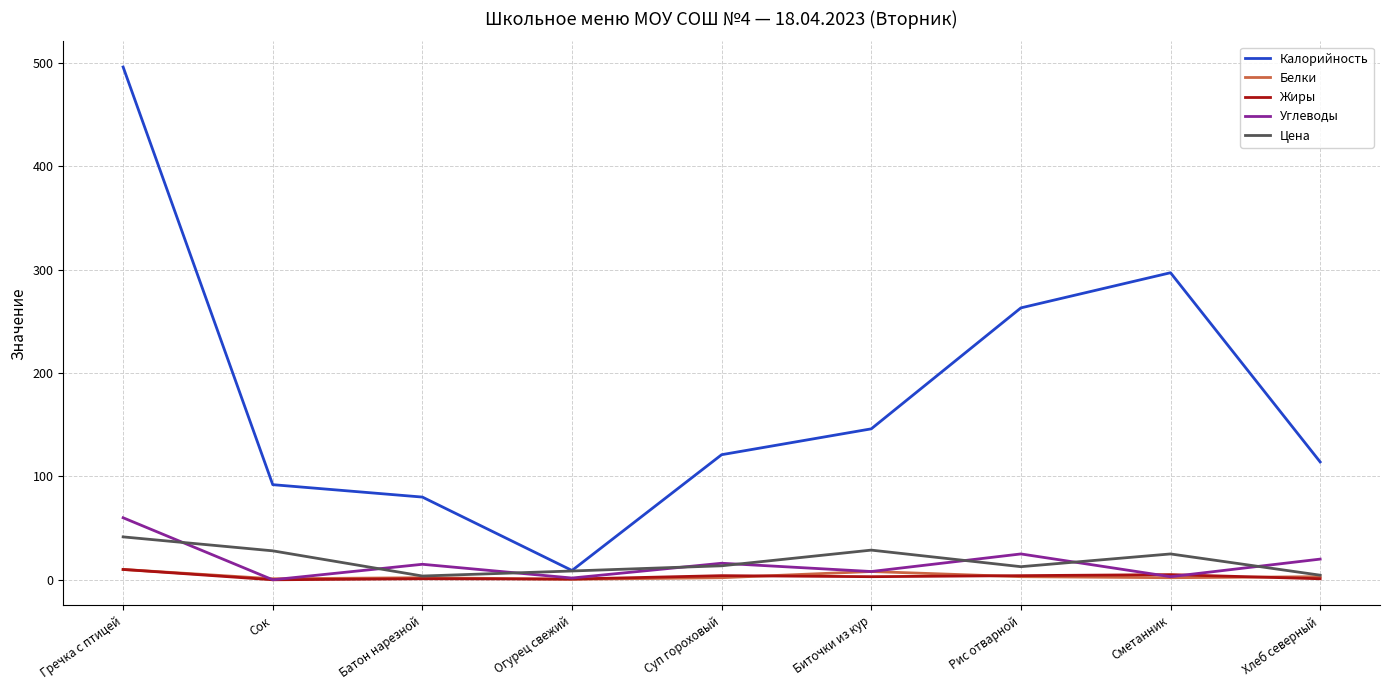

How many lines are shown in the chart?

5